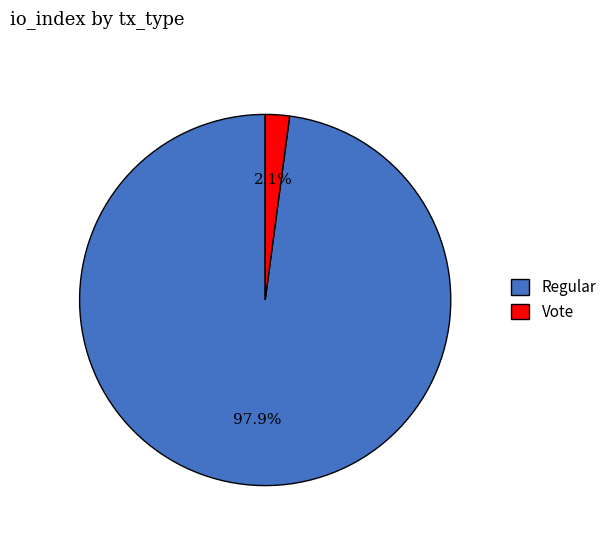

Which category has the smallest portion of the pie?

Vote